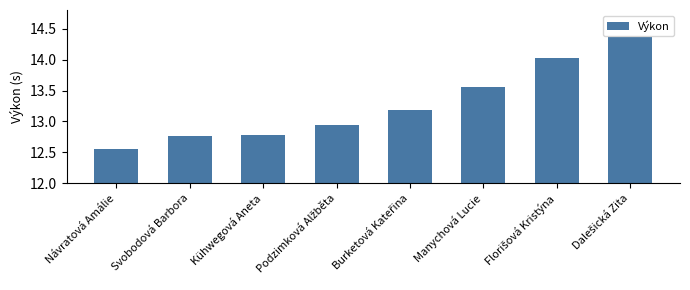

The value at Kühwegová Aneta is 4.7. True or false?

False